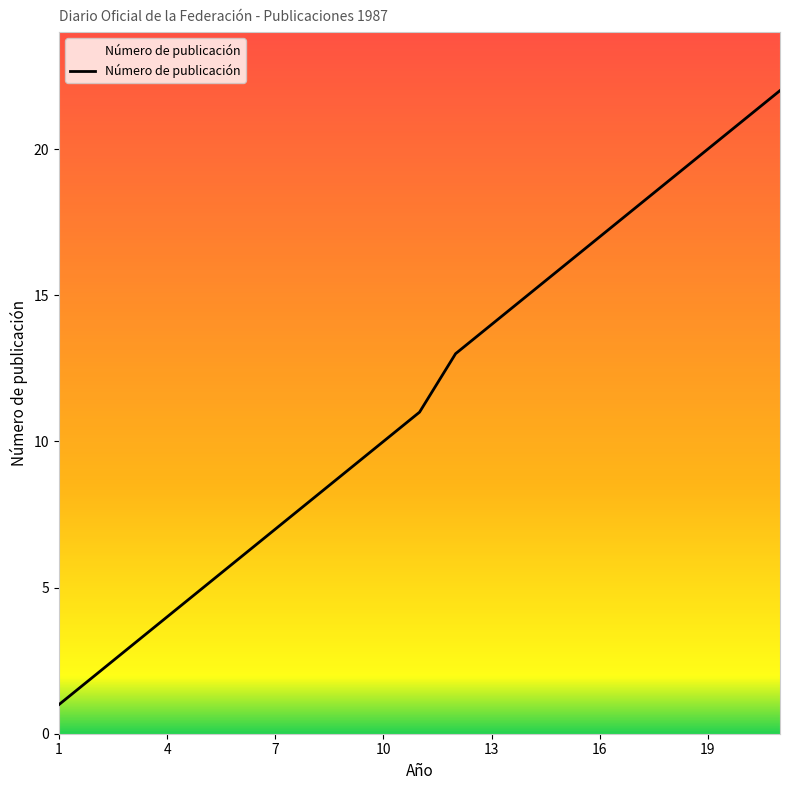

What is the average value?

11